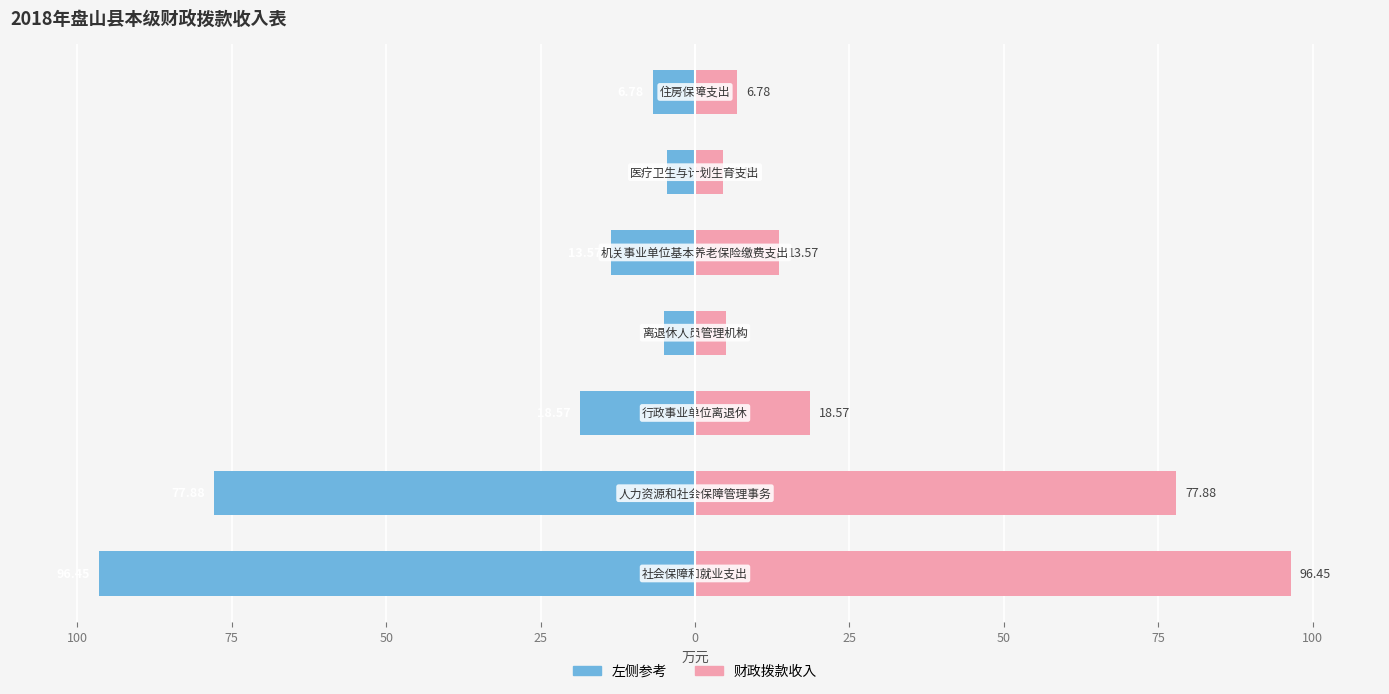

The 财政拨款收入(右) series shows 4.5 at 0. True or false?

True